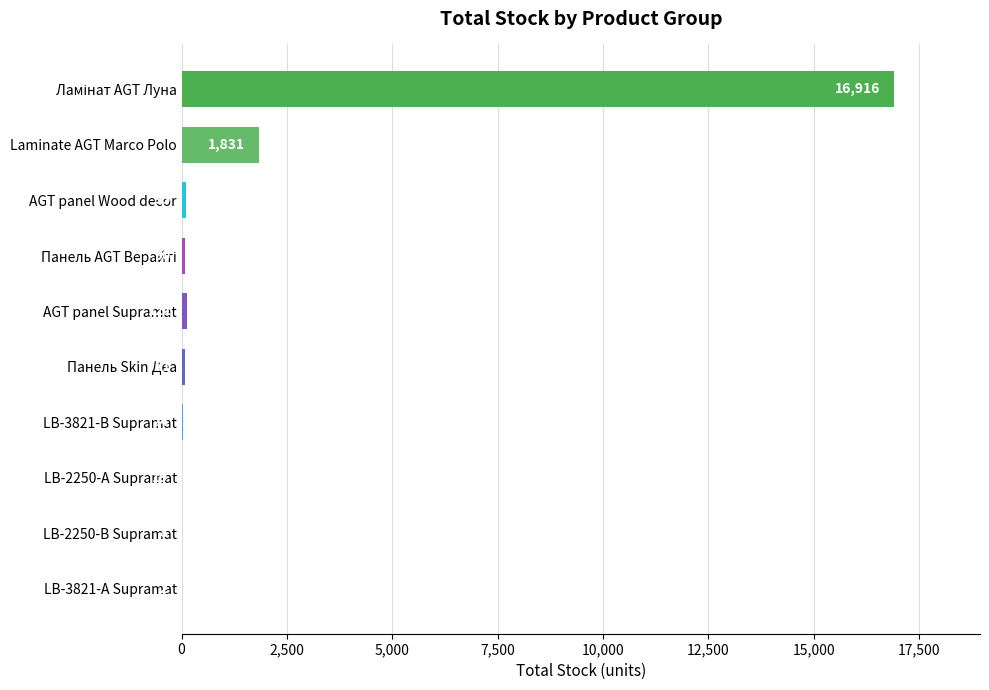

What is the average value?

1918